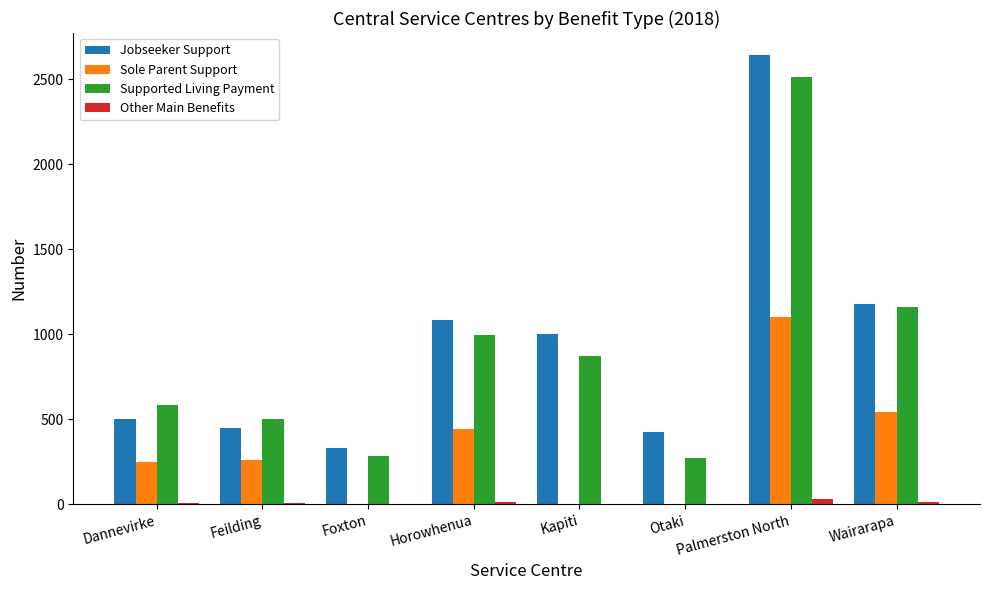

Where does the Jobseeker Support series first go above 1000?

Horowhenua